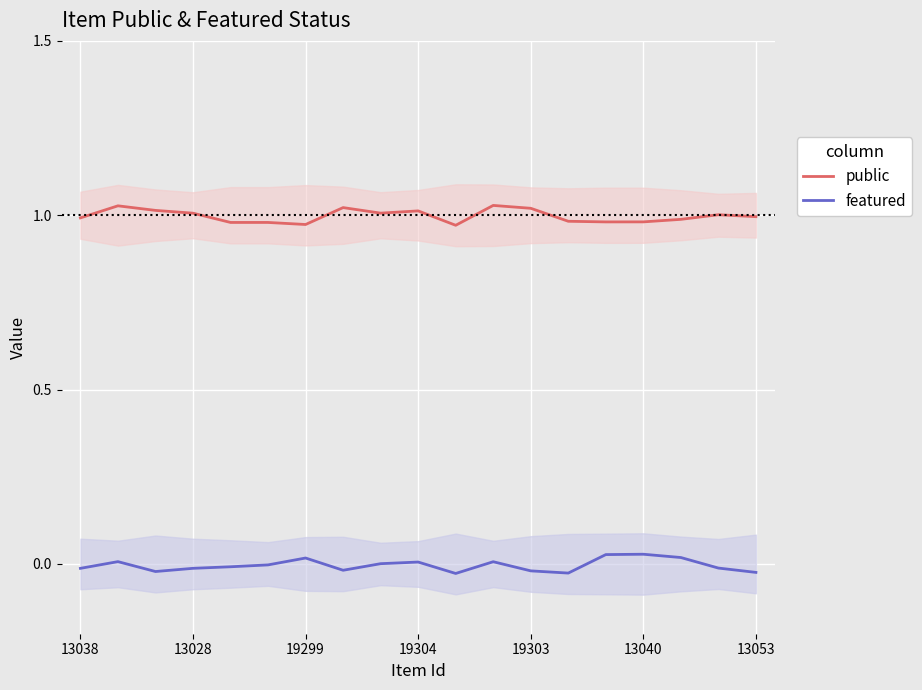

What is the spread (max minus min) of values at 10?

1.0